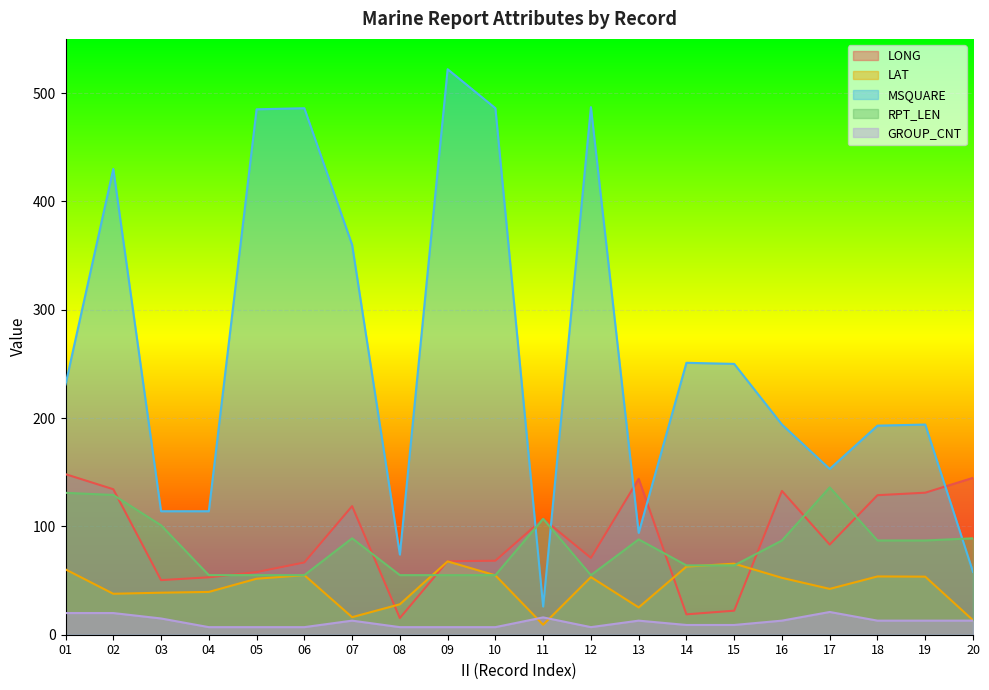

What are all the series names shown in the legend?

LONG, LAT, MSQUARE, RPT_LEN, GROUP_CNT